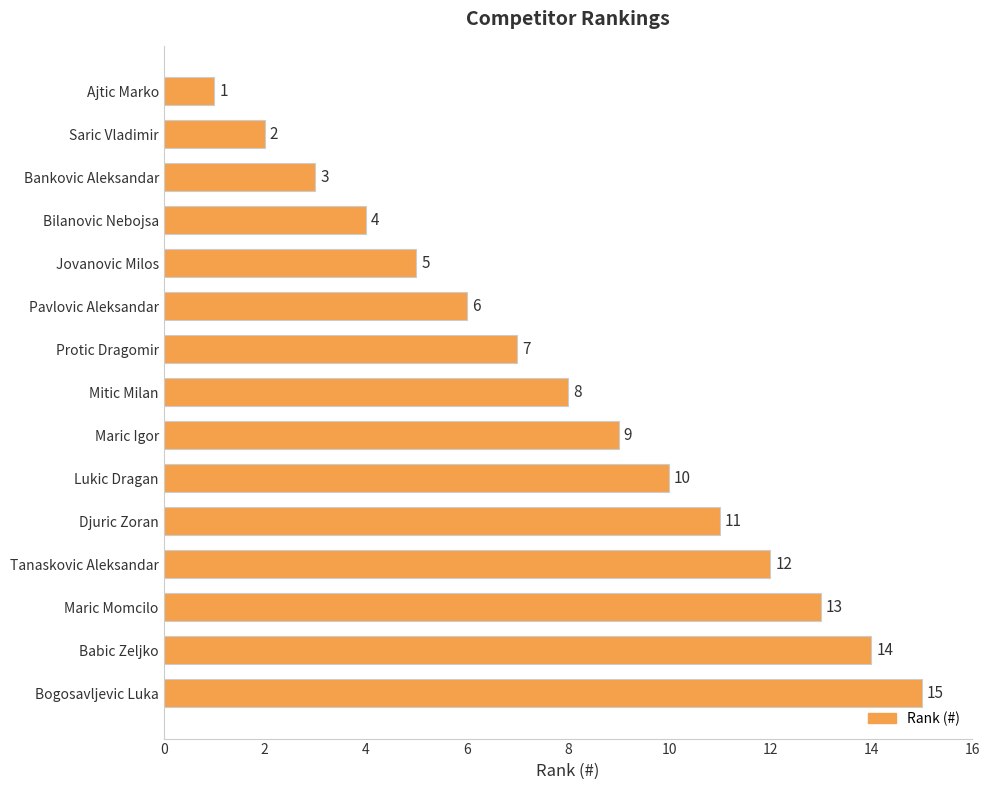

Rank the categories by value from highest to lowest.

Bogosavljevic Luka, Babic Zeljko, Maric Momcilo, Tanaskovic Aleksandar, Djuric Zoran, Lukic Dragan, Maric Igor, Mitic Milan, Protic Dragomir, Pavlovic Aleksandar, Jovanovic Milos, Bilanovic Nebojsa, Bankovic Aleksandar, Saric Vladimir, Ajtic Marko